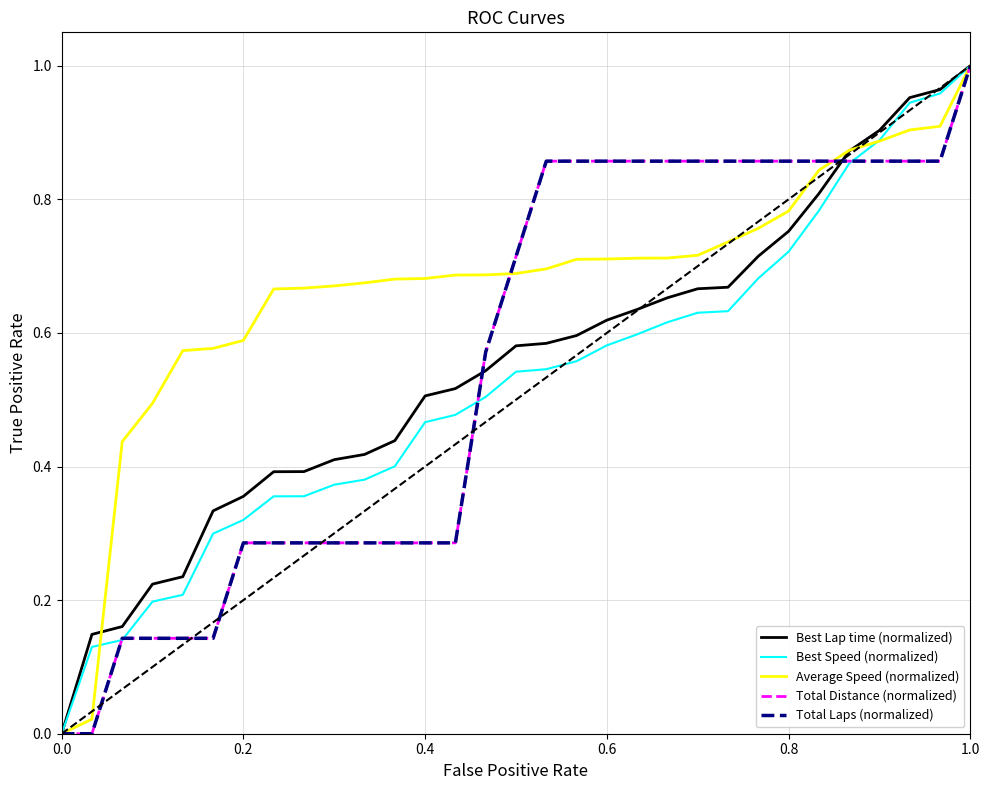

Does the chart have visible grid lines?

Yes